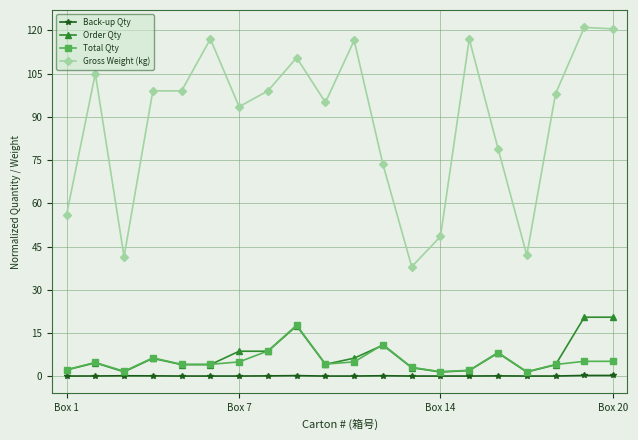

At how many categories does at least one series exceed 50?

16